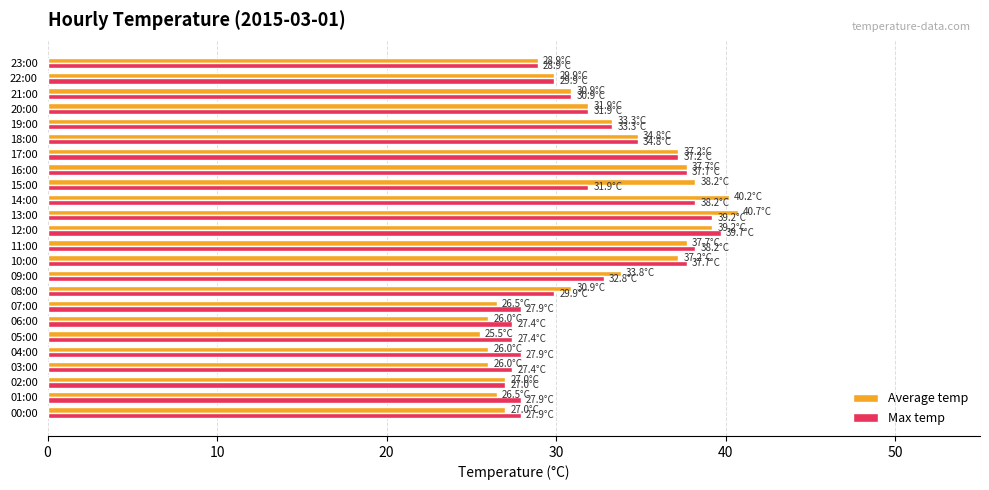

What is the difference between the Max temp values at 00:00 and 21:00?

3.0